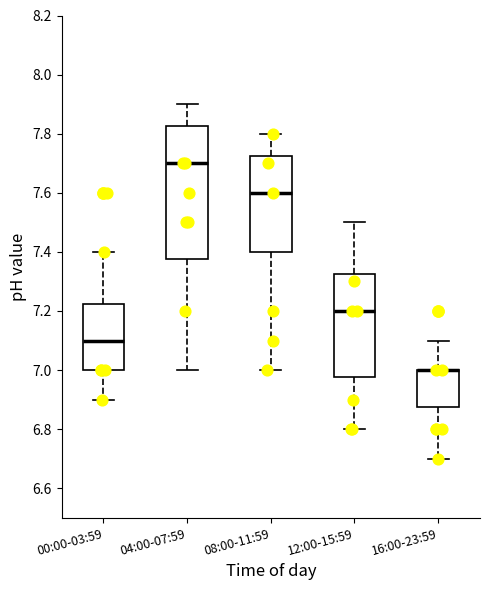

Which box is the tallest, from its lower edge to its upper edge?

04:00-07:59